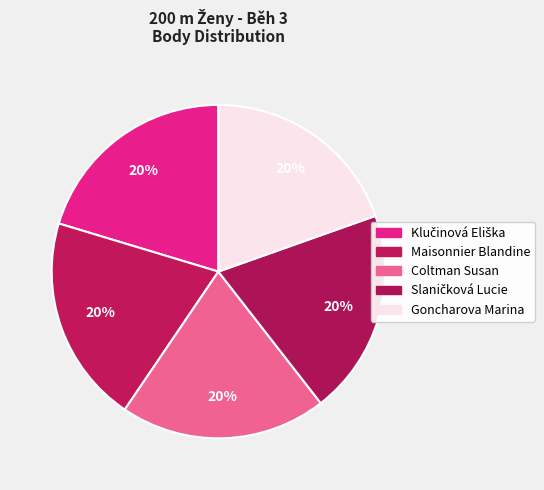

Which category has the biggest portion of the pie?

Klučinová Eliška